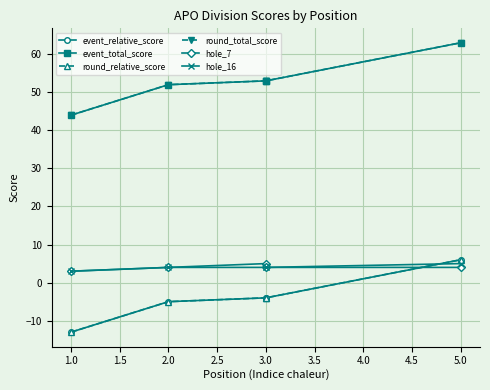

True or false: event_total_score and hole_16 cross at least once.

False